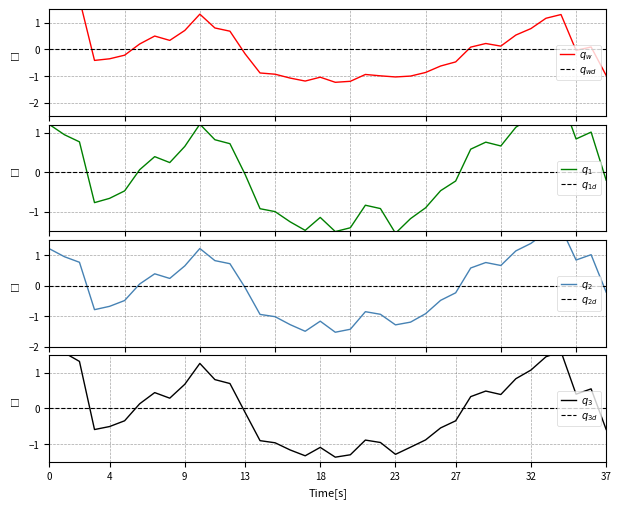

The reset_threshold series shows 1.4 at 35. True or false?

False